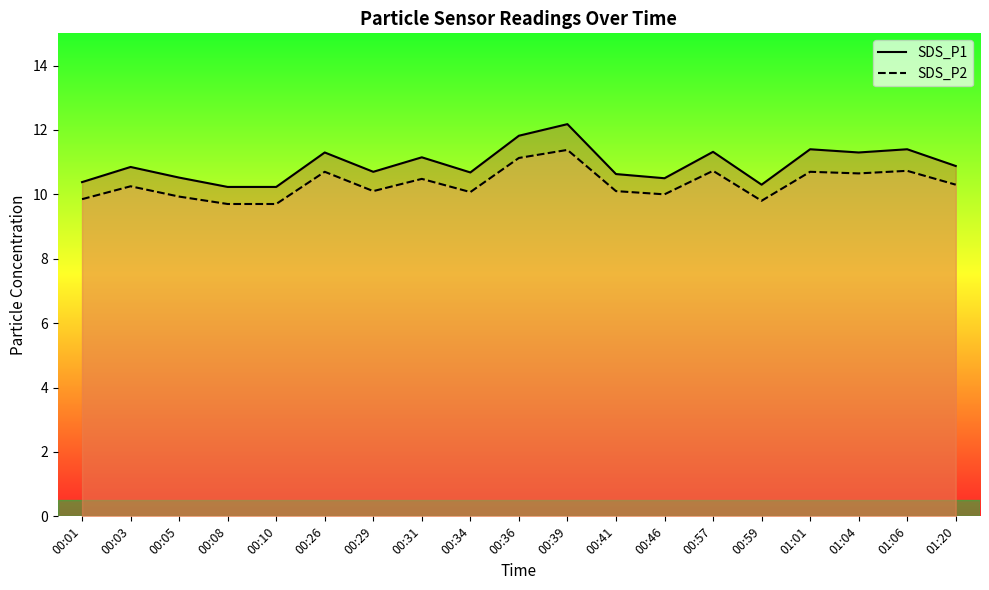

True or false: SDS_P2 and SDS_P1 intersect in this chart.

False